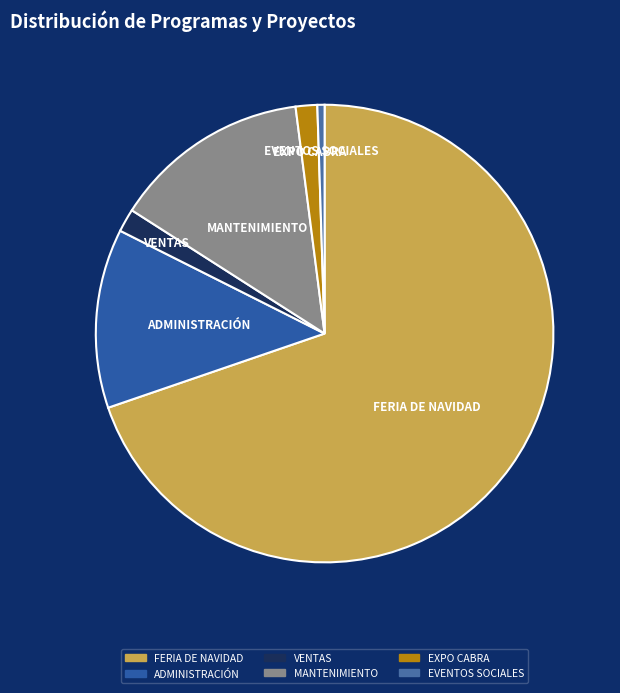

The MANTENIMIENTO slice represents 14% of the pie. True or false?

True